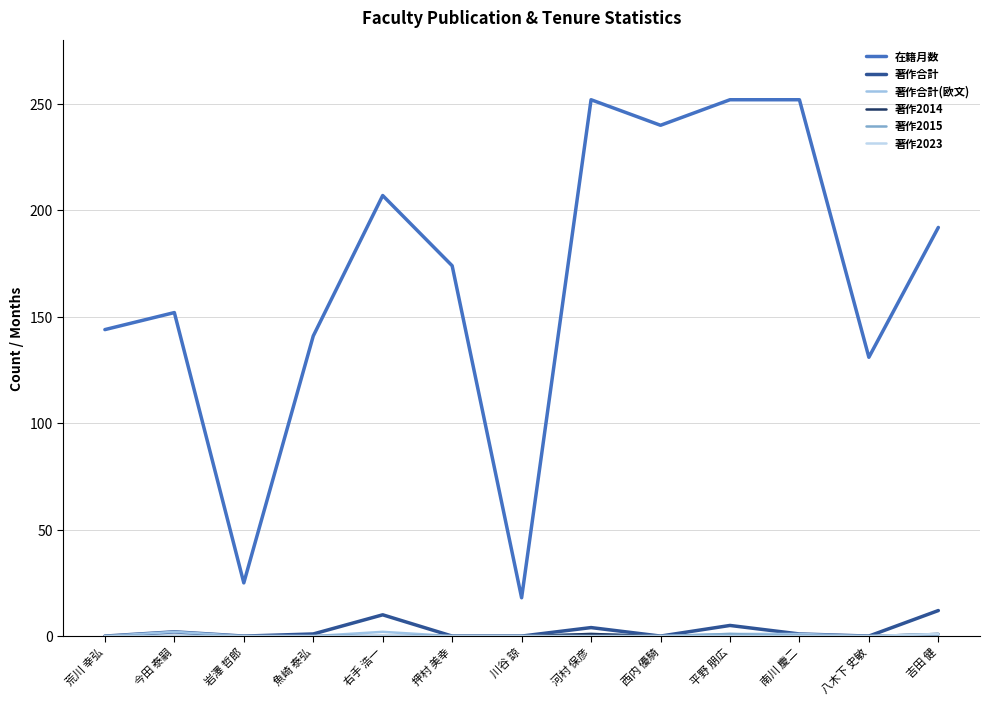

Is this an area chart (filled region under the line)?

No